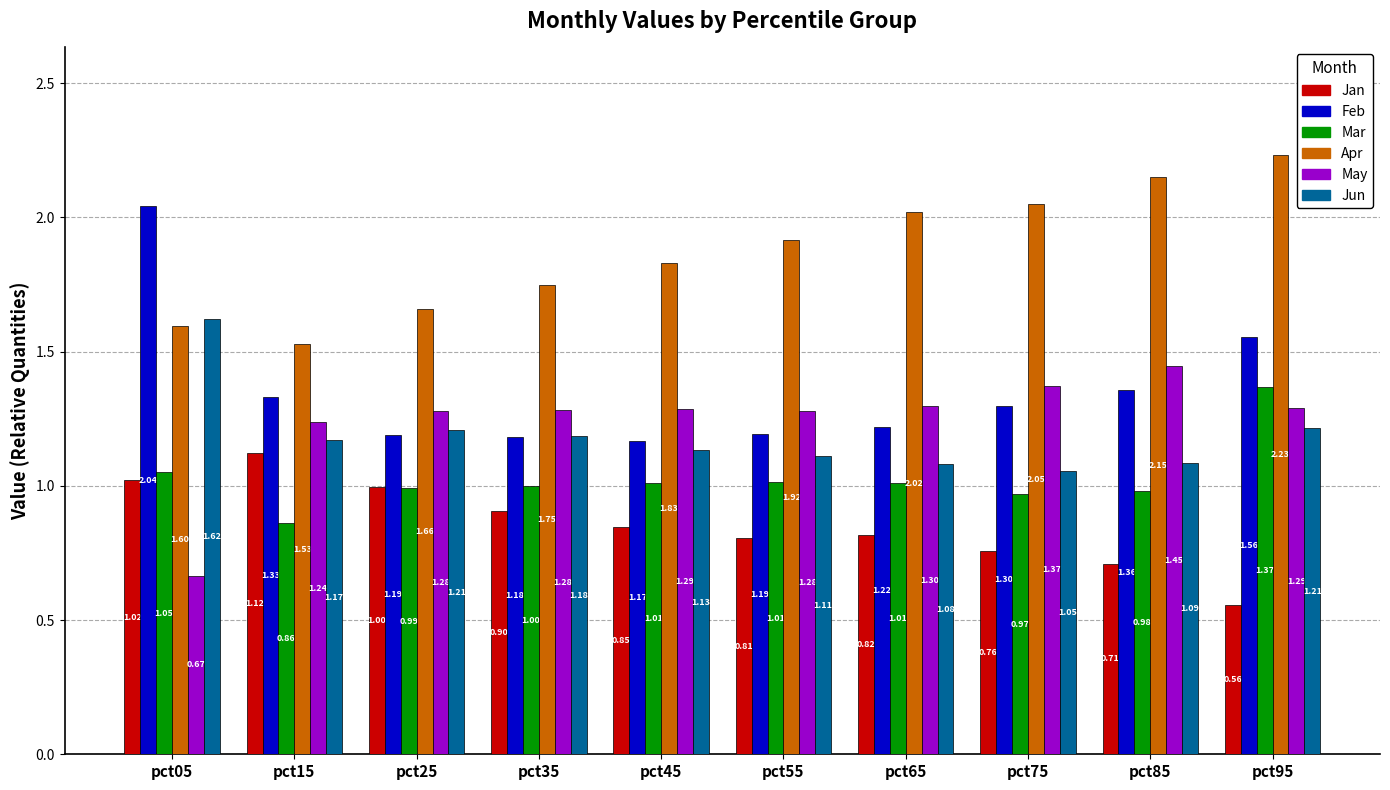

At pct25, list the series in order from smallest to largest.

Mar, Jan, Feb, Jun, May, Apr